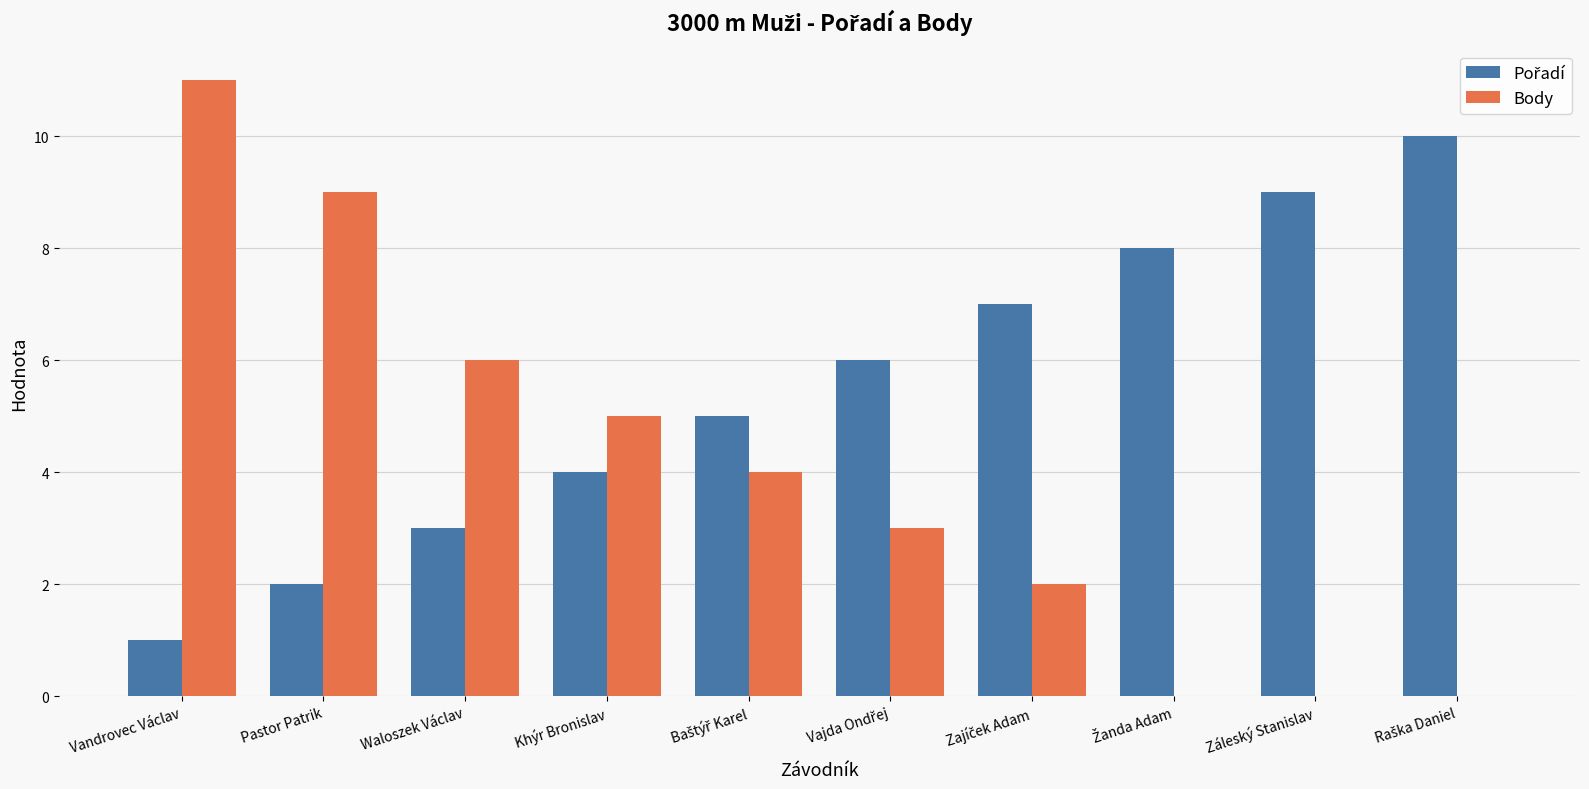

Count the number of data series in this chart.

2